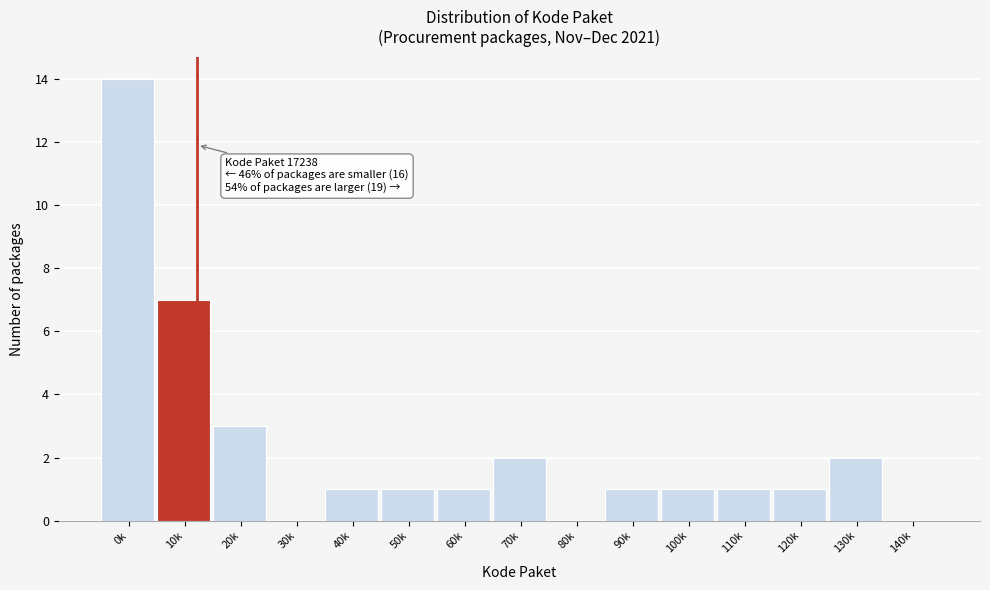

Reading right to left, transcribe all the data shown in this chart.

140k=0	130k=2	120k=1	110k=1	100k=1	90k=1	80k=0	70k=2	60k=1	50k=1	40k=1	30k=0	20k=3	10k=7	0k=14